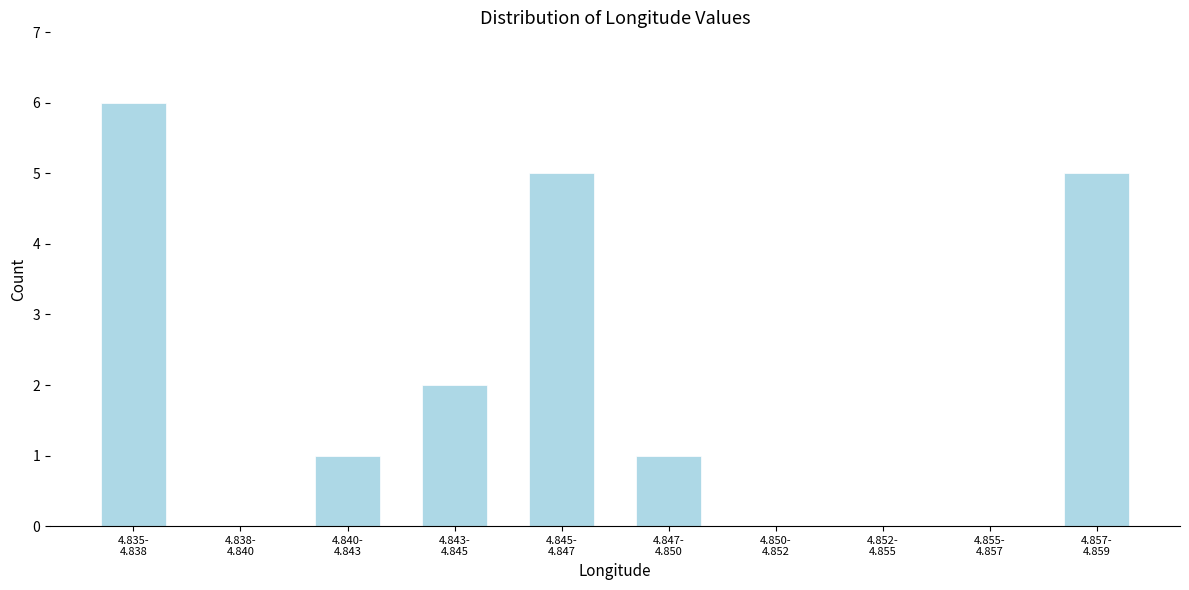

What is the greatest value displayed?

6